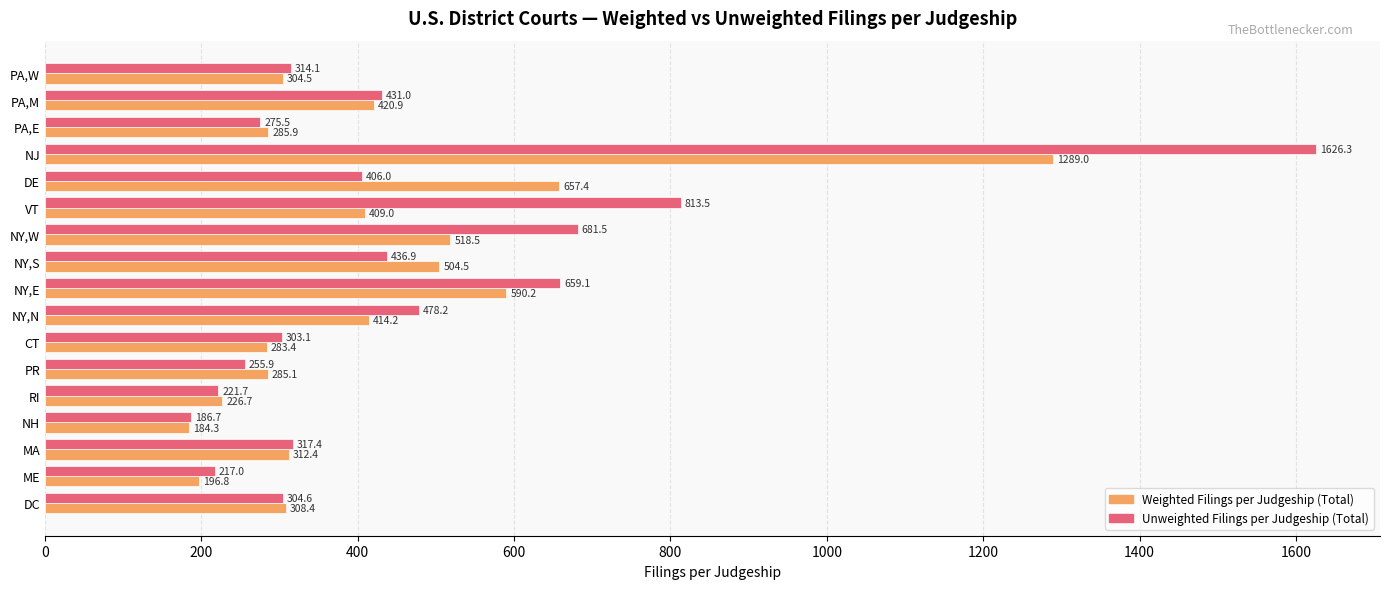

Is it true that Unweighted Filings per Judgeship (Total) equals 350.6 at RI?

False